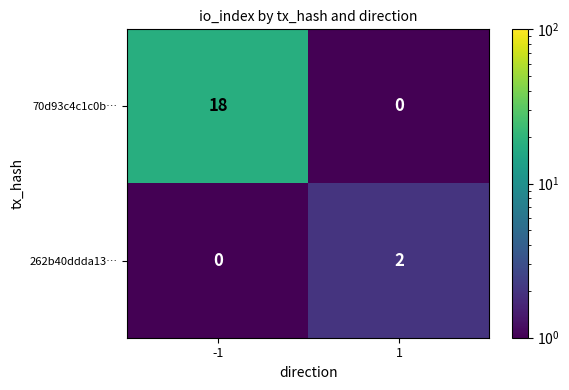

Rank the series by their average value, from lowest to highest.

262b40ddda13…, 70d93c4c1c0b…